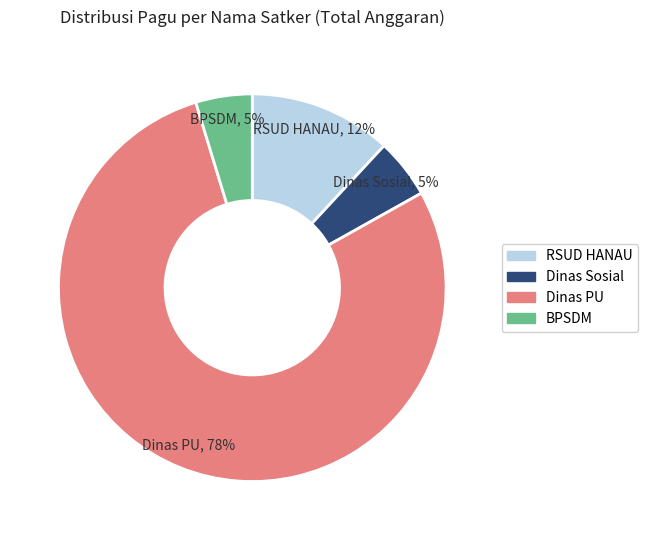

To the nearest percent, what is the average slice percentage?

25%